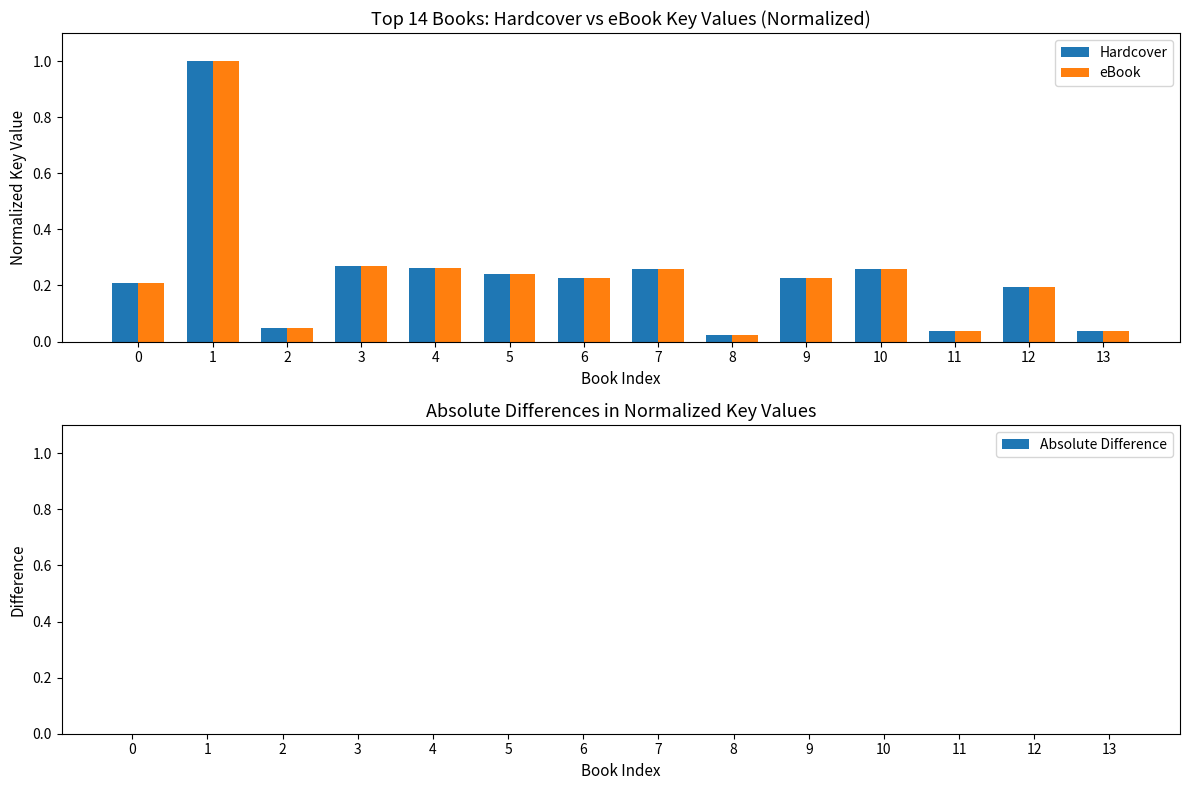

What is the maximum value shown in the chart?

1.0